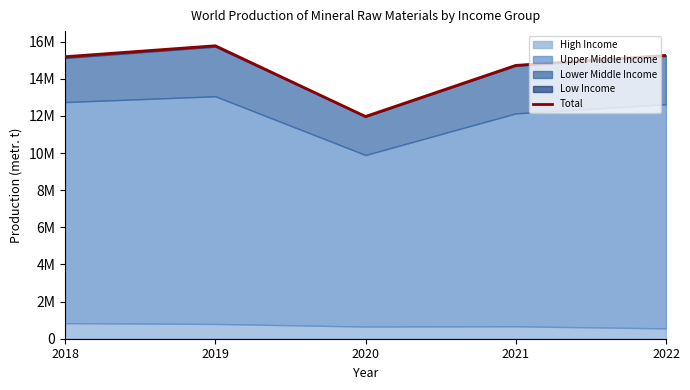

The value at 2019 is 15779216. True or false?

True